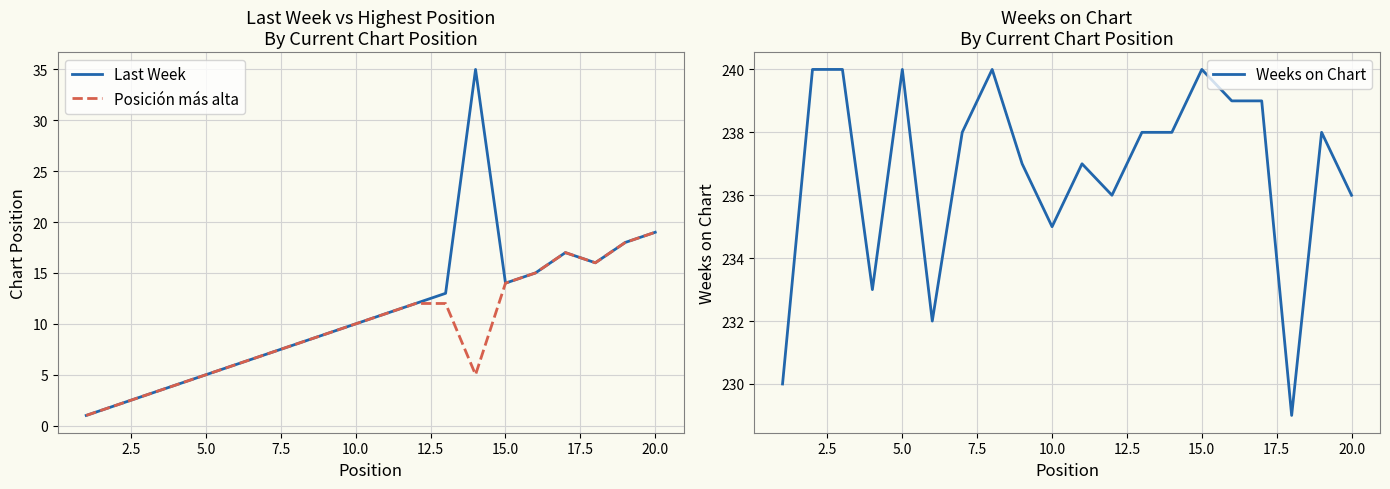

Which series has the largest range (max minus min)?

Last Week